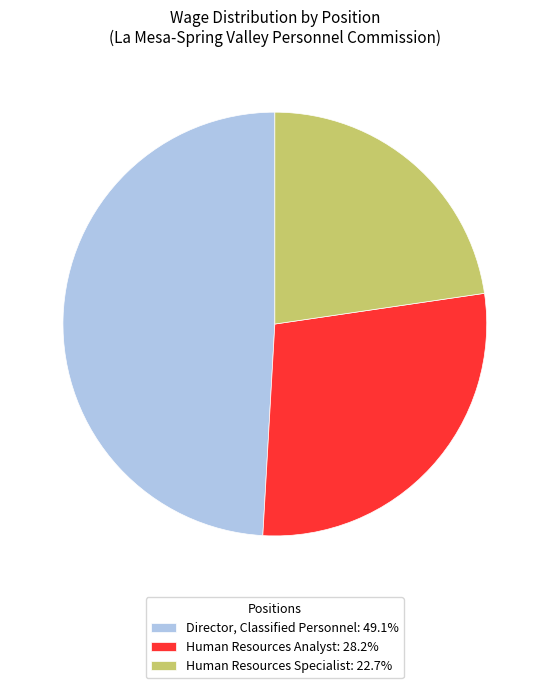

How many segments does this pie chart have?

3